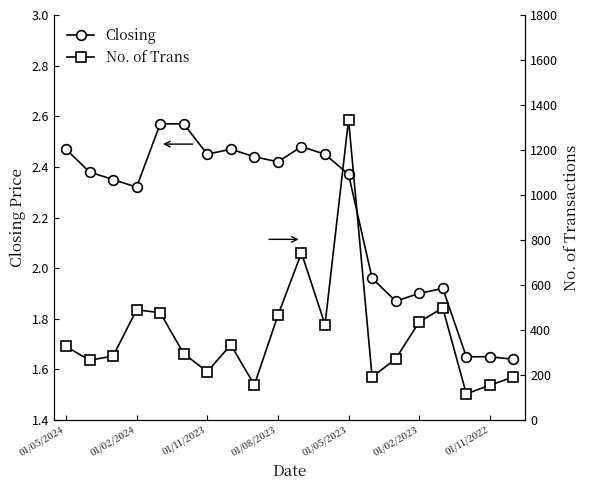

What is the difference between the maximum and minimum values in the Closing series?

0.9